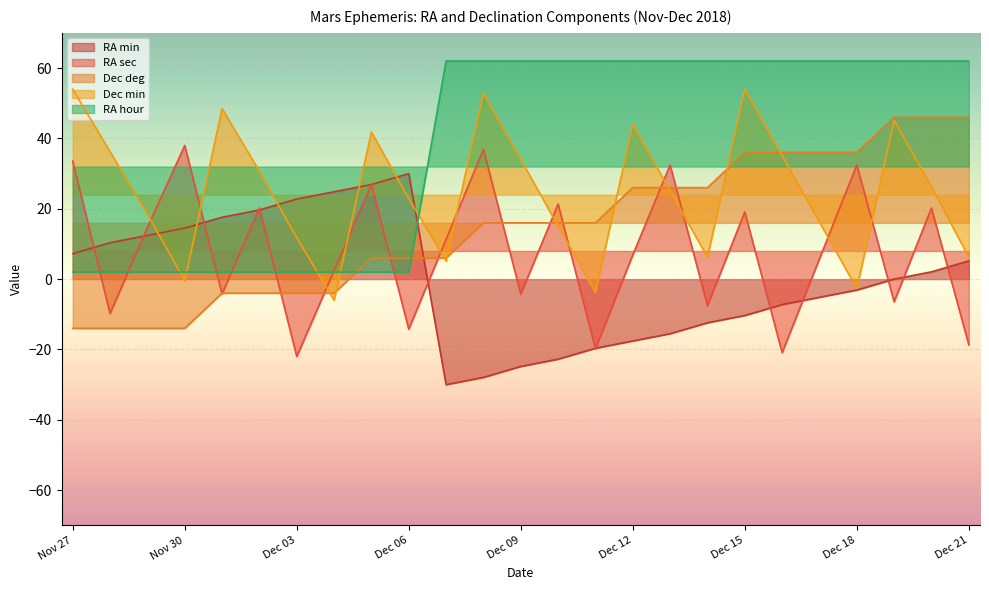

What position from the left is Dec 14?

18